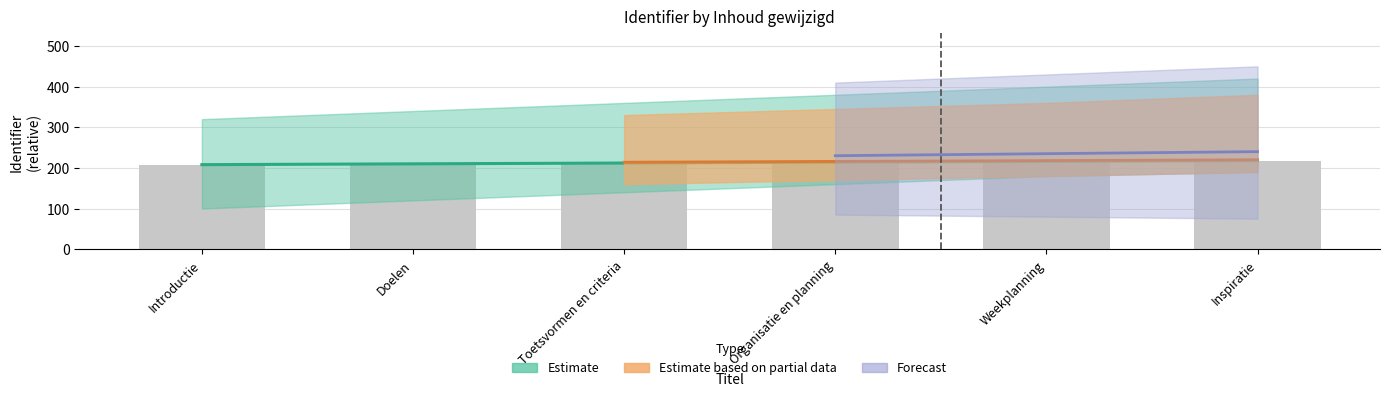

What is the label of the 6th bar from the left?

Inspiratie